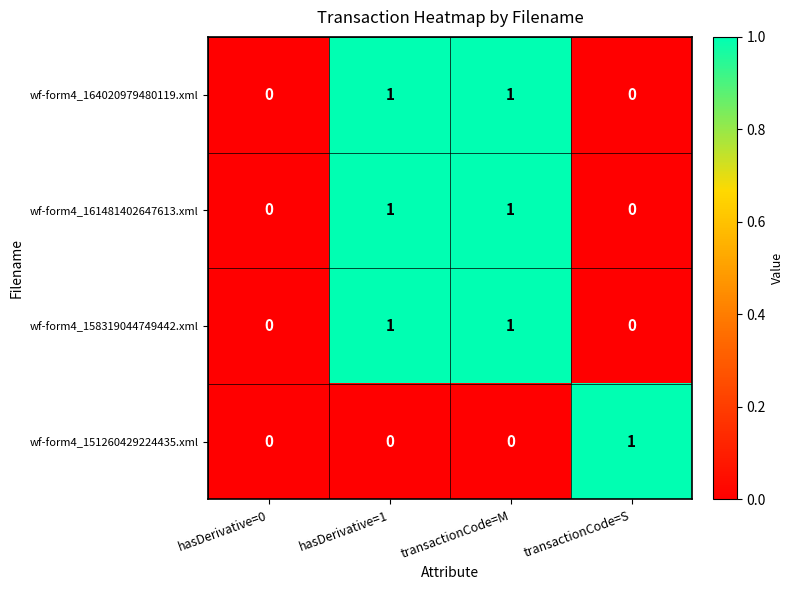

What is the total value across all series at transactionCode=M?

3